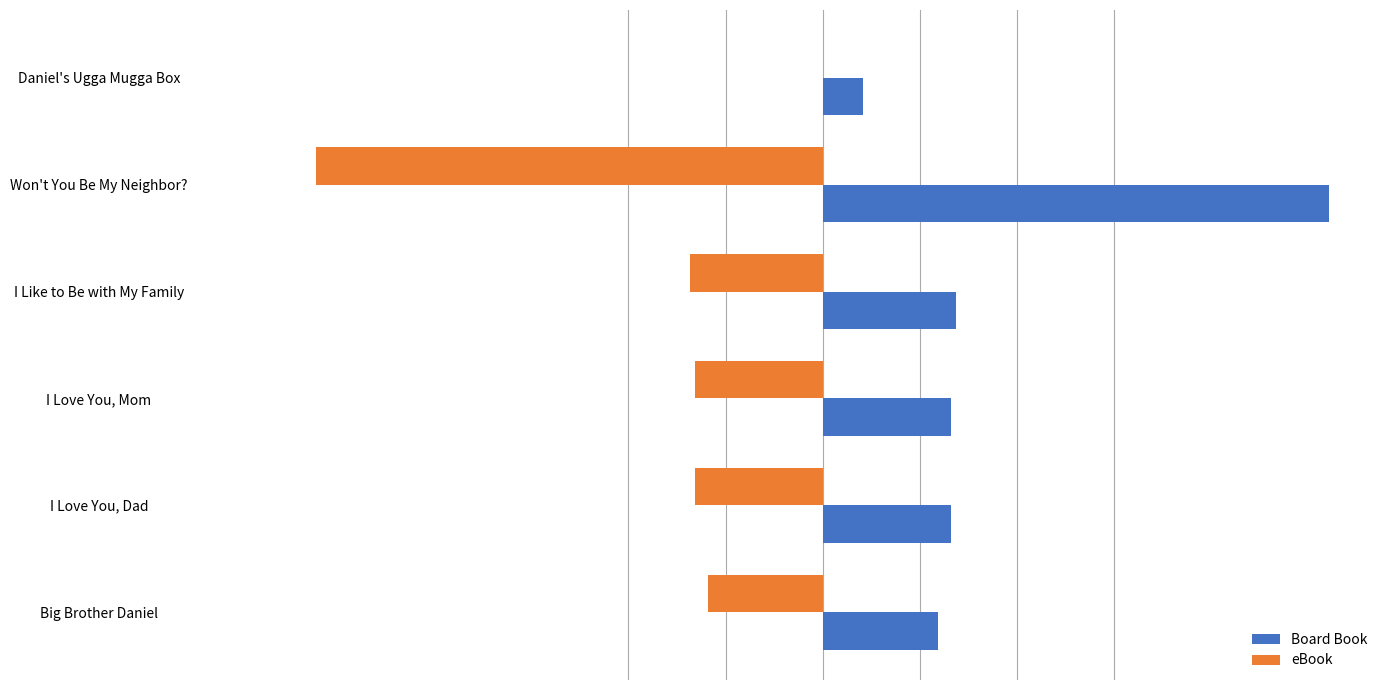

What are all the series names shown in the legend?

Board Book, eBook